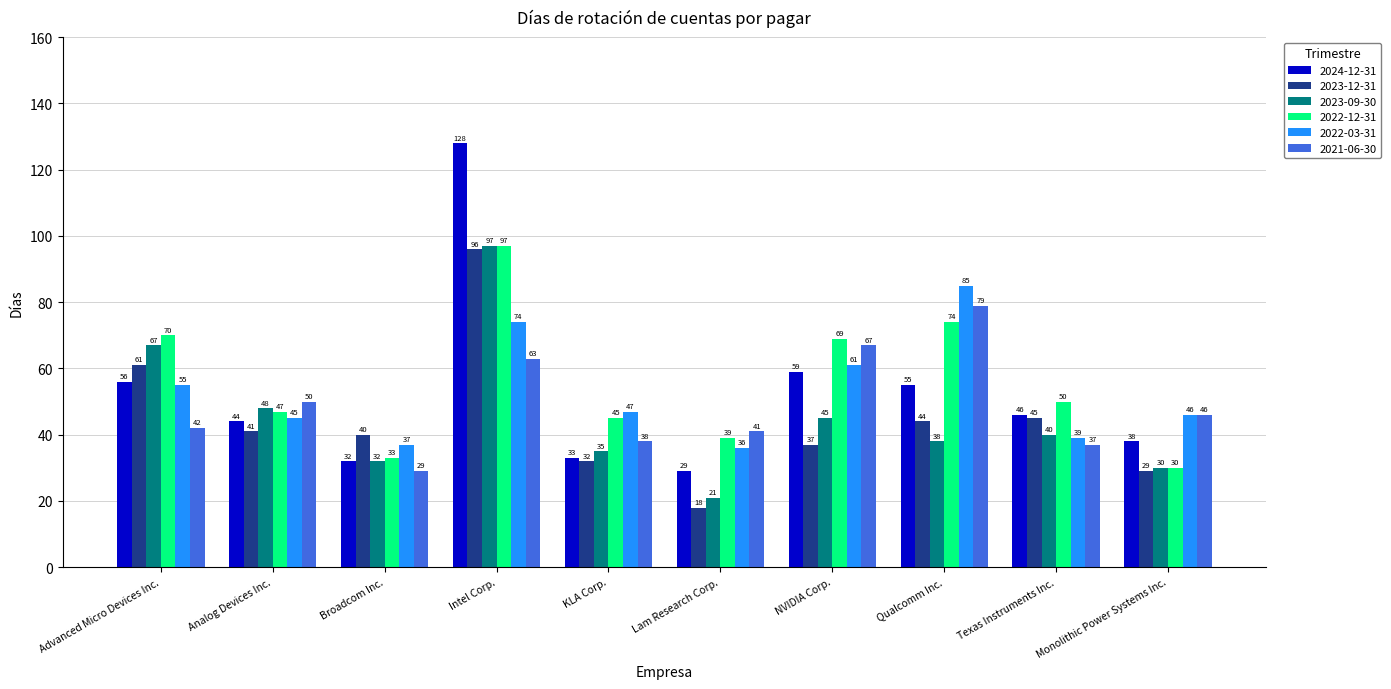

What is the difference between the second highest and second lowest values in the 2023-12-31 series?

32